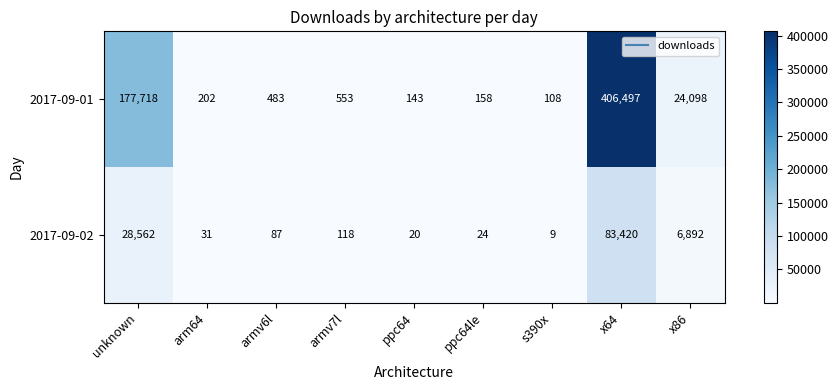

Which series has the largest total across all categories?

2017-09-01